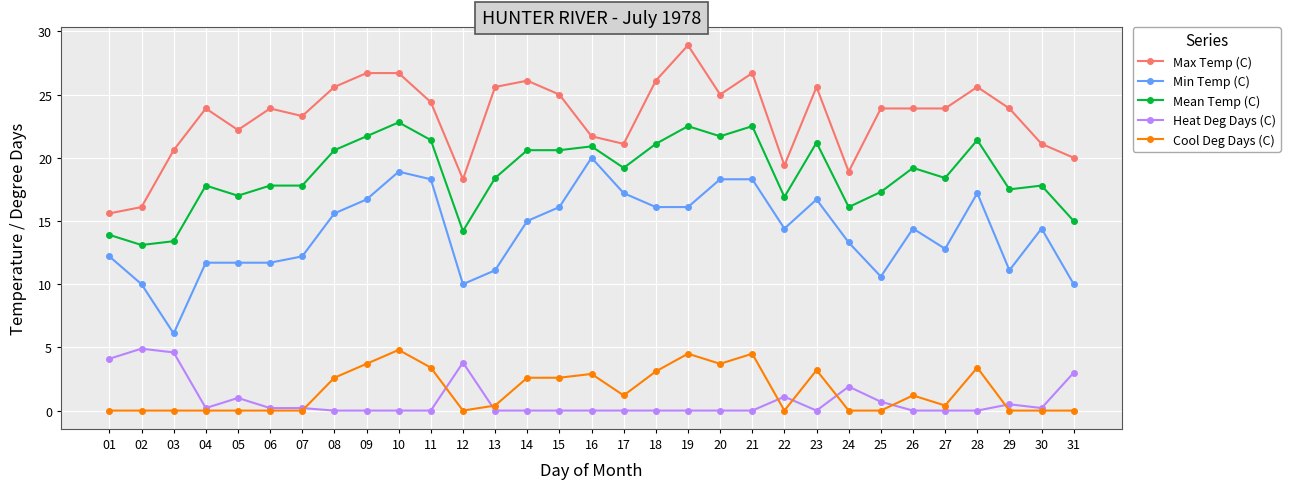

How many lines are shown in the chart?

5